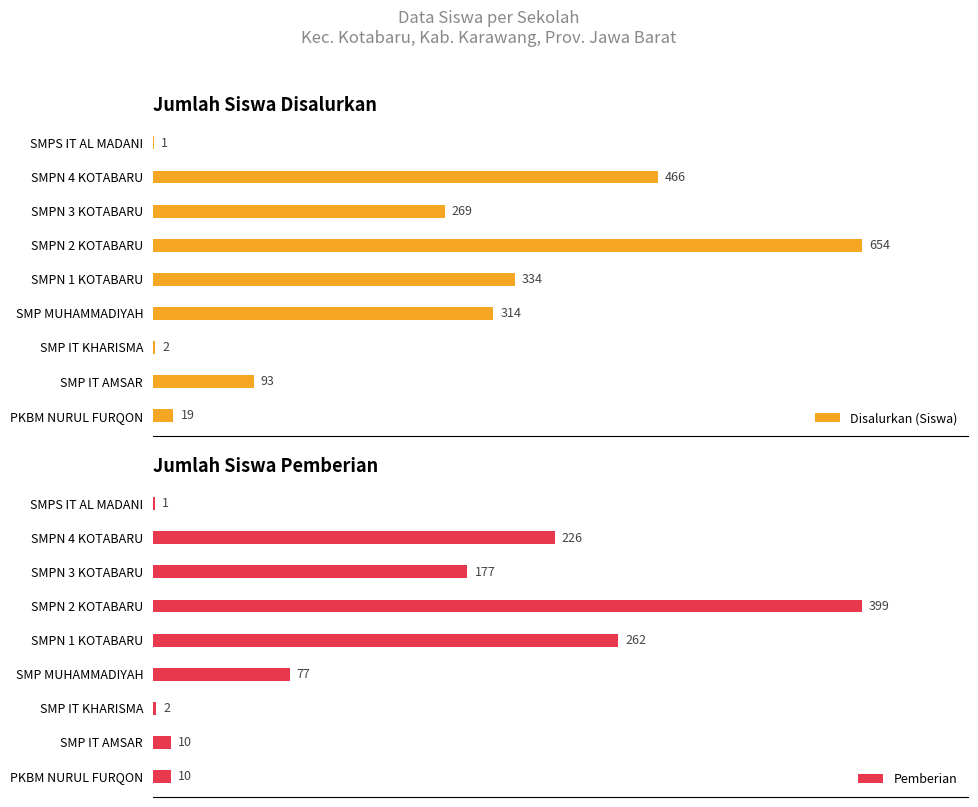

What is the difference between the maximum and minimum values in the Disalurkan (Siswa) series?

653